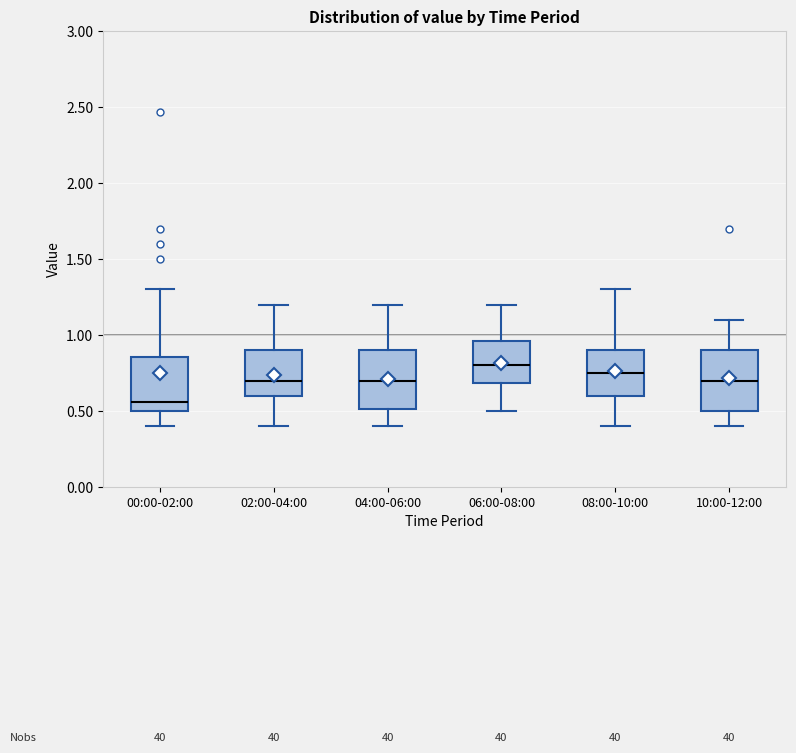

Where does the upper whisker of the box for 10:00-12:00 end on the y-axis? The values are not printed on the chart, so give them approximately, as read against the axis.

1.10